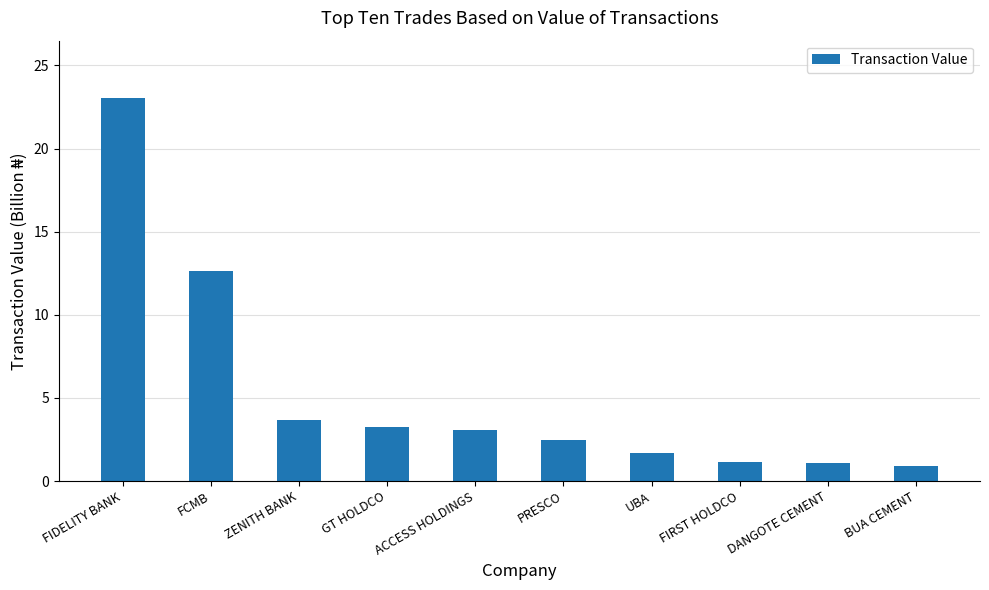

How many values exceed 3?

5